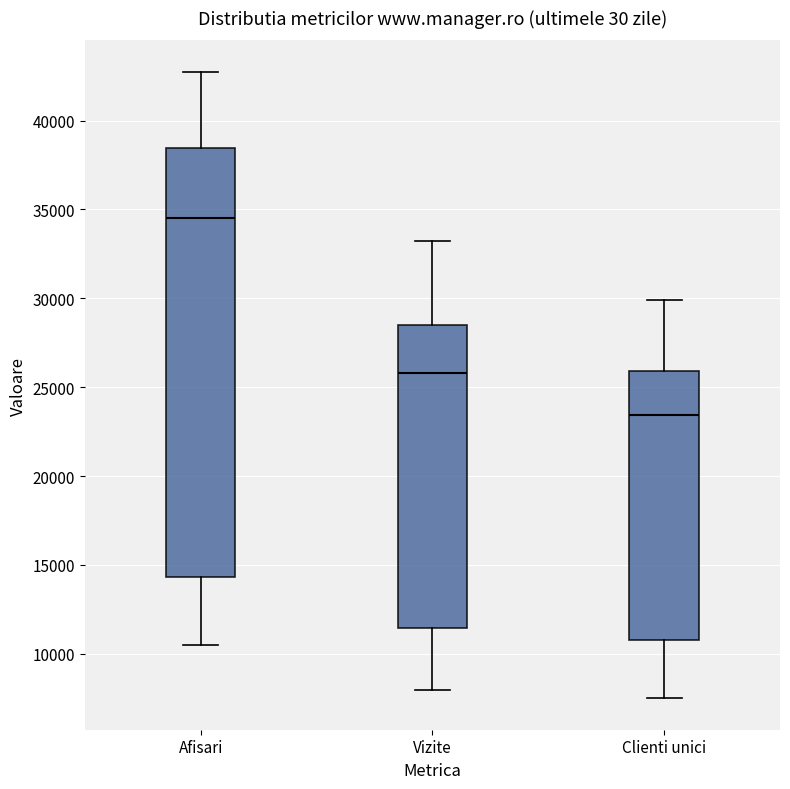

Reading left to right, read every box against the y-axis: the position of its median line, the range the box covers, and the ends of its whiskers. The values are not printed on the chart, so give them approximately, as read against the axis.

Afisari: median 34500, box 14500 to 38500, whiskers 10500 to 43000
Vizite: median 26000, box 11500 to 28500, whiskers 8000 to 33000
Clienti unici: median 23500, box 11000 to 26000, whiskers 7500 to 30000